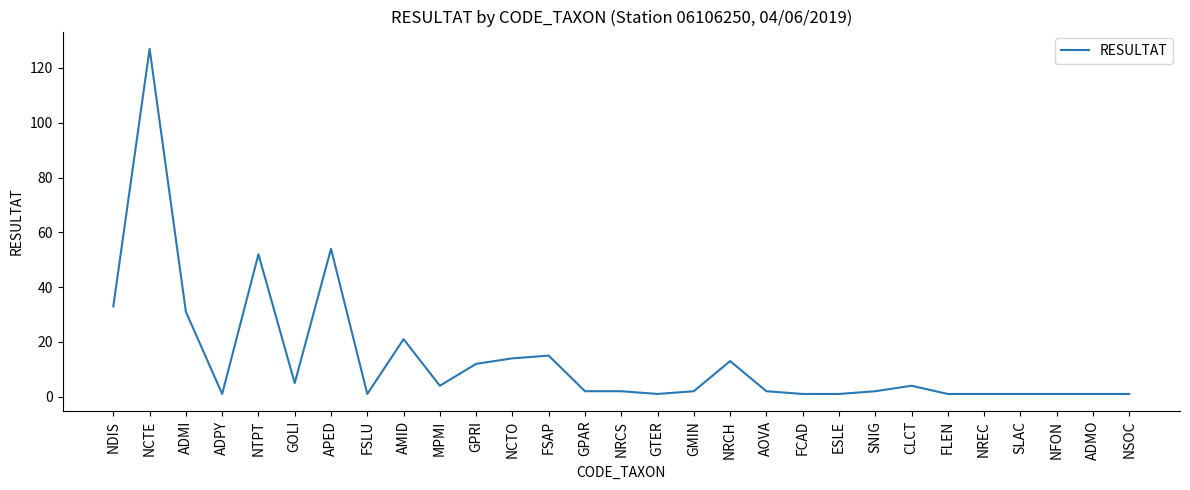

The value at AMID is 21. True or false?

True